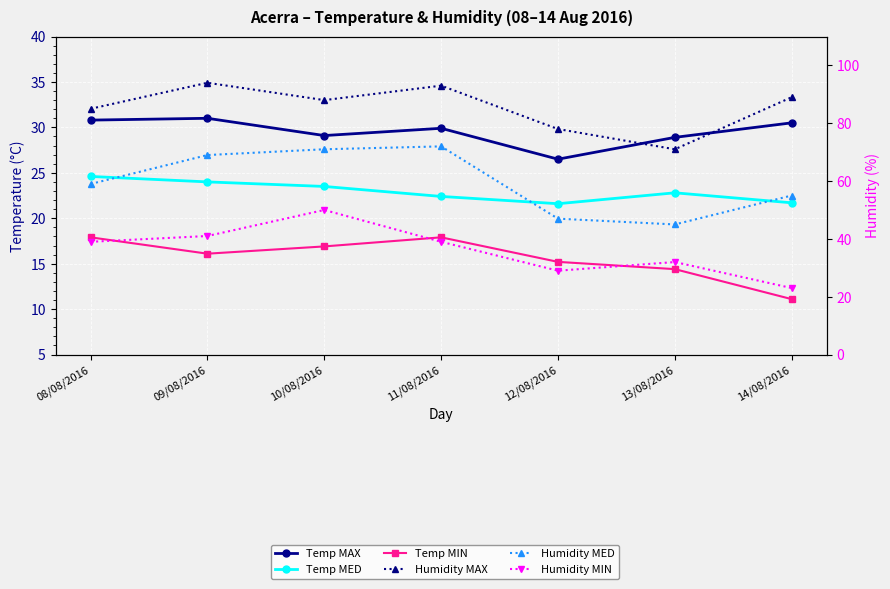

What is the average value of the Temp MED series?

22.9